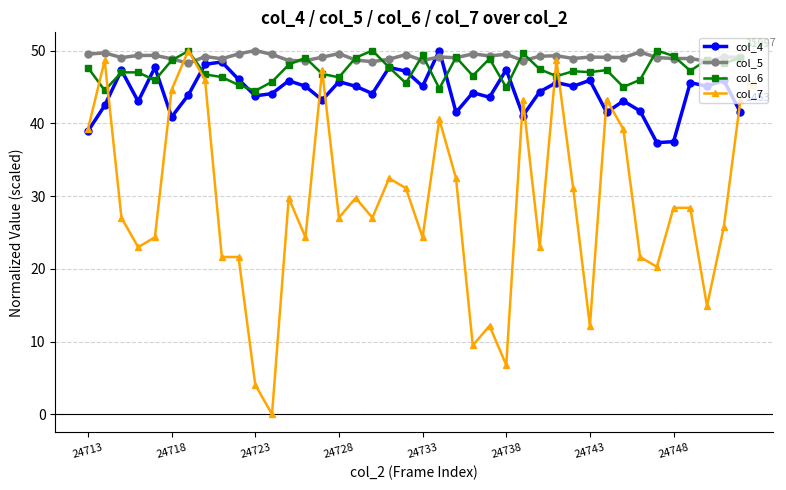

At how many categories does at least one series exceed 30?

40